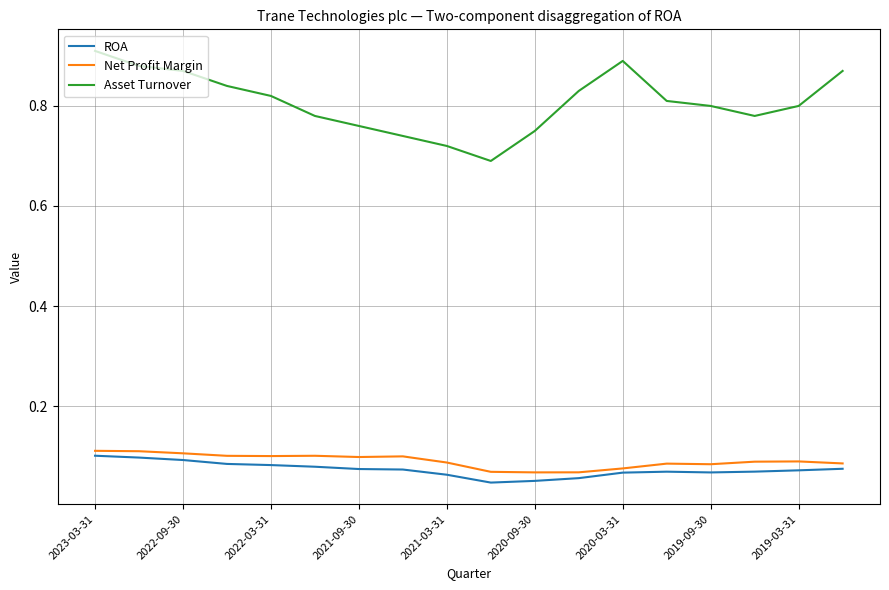

Which series has the largest range (max minus min)?

Asset Turnover